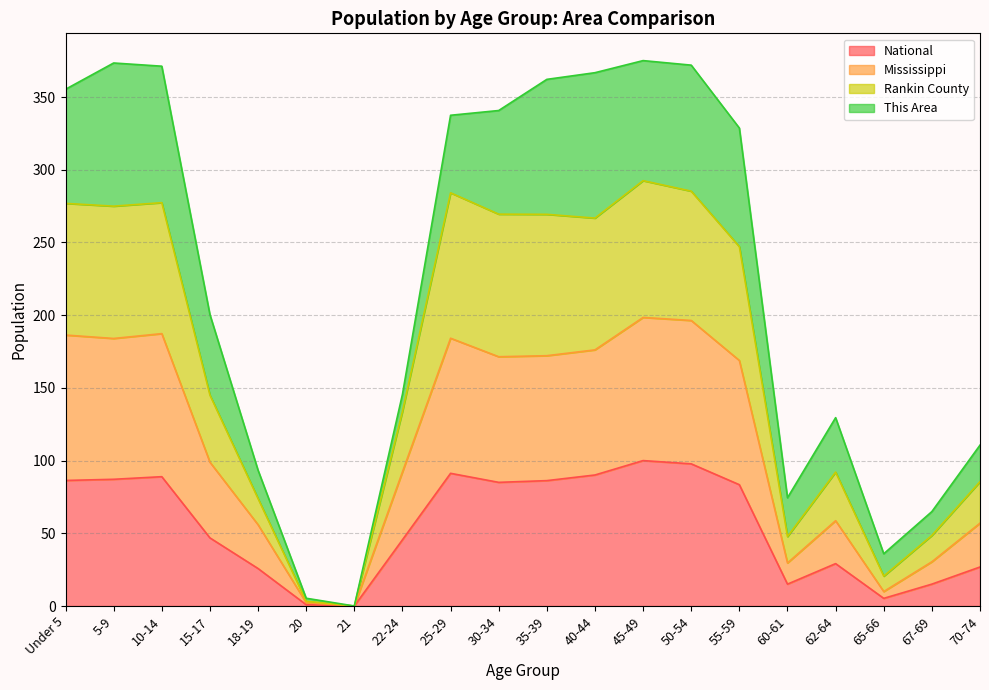

How many positive values does the Rankin County series have?

19